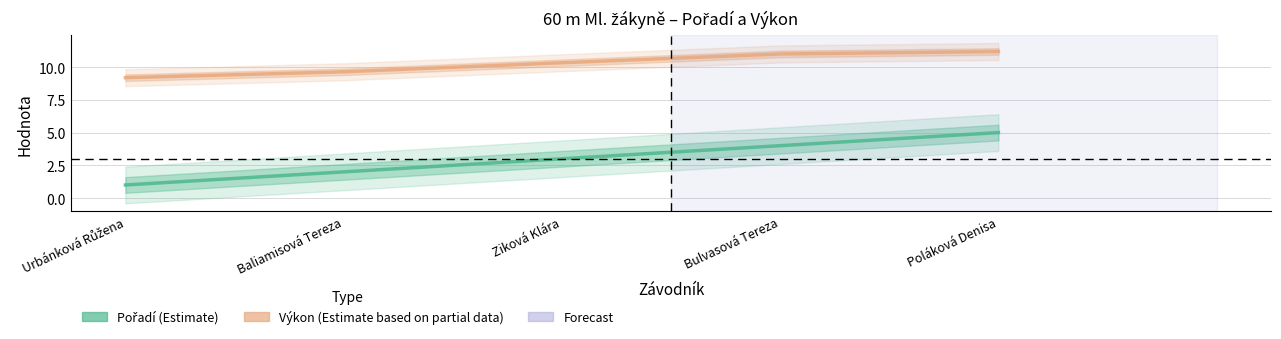

How many lines are shown in the chart?

2